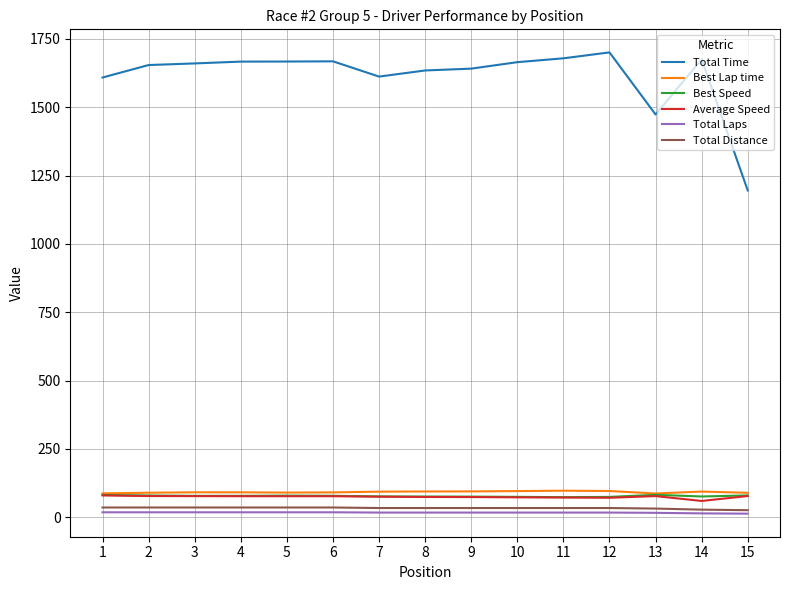

What is the sum of the Total Time values at 13 and 14?

3148.4